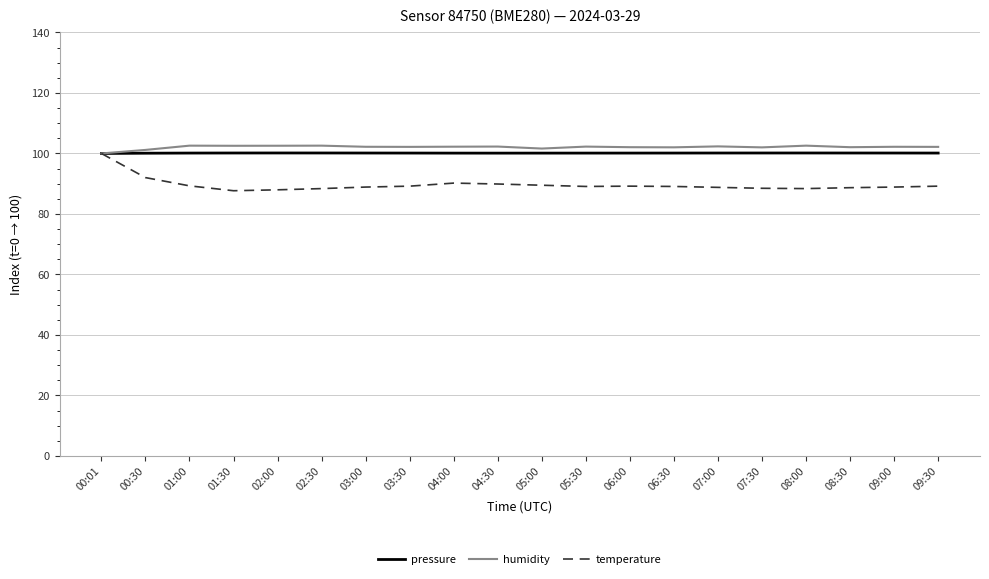

Which series has the largest range (max minus min)?

temperature